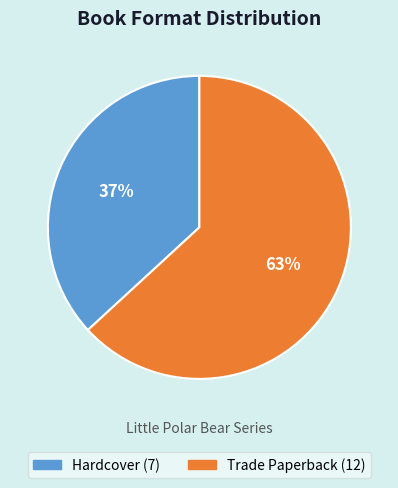

Between Hardcover and Trade Paperback, which is larger?

Trade Paperback